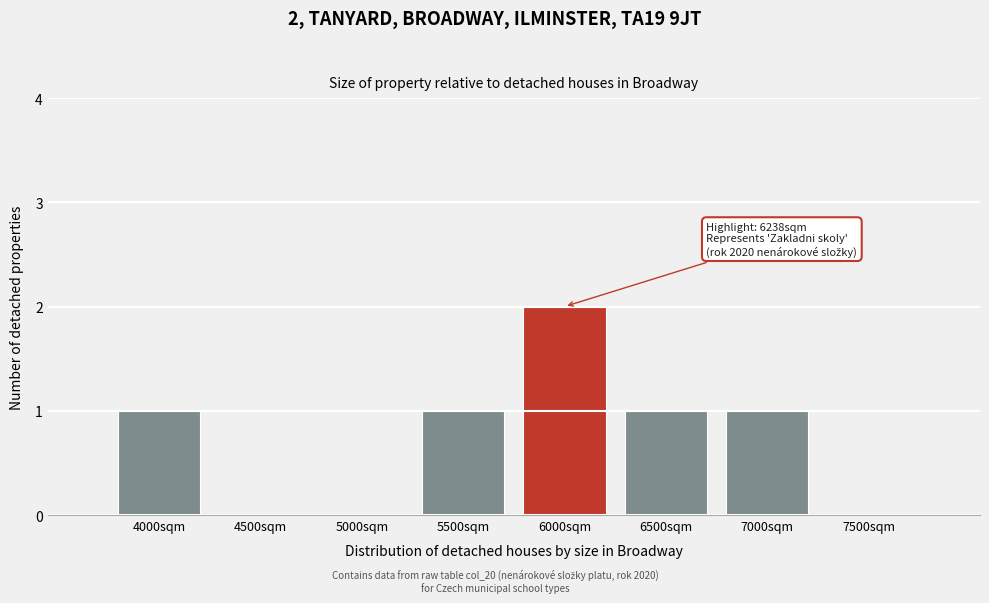

Reading right to left, what are all the values shown in this chart?

7500sqm=0	7000sqm=1	6500sqm=1	6000sqm=2	5500sqm=1	5000sqm=0	4500sqm=0	4000sqm=1